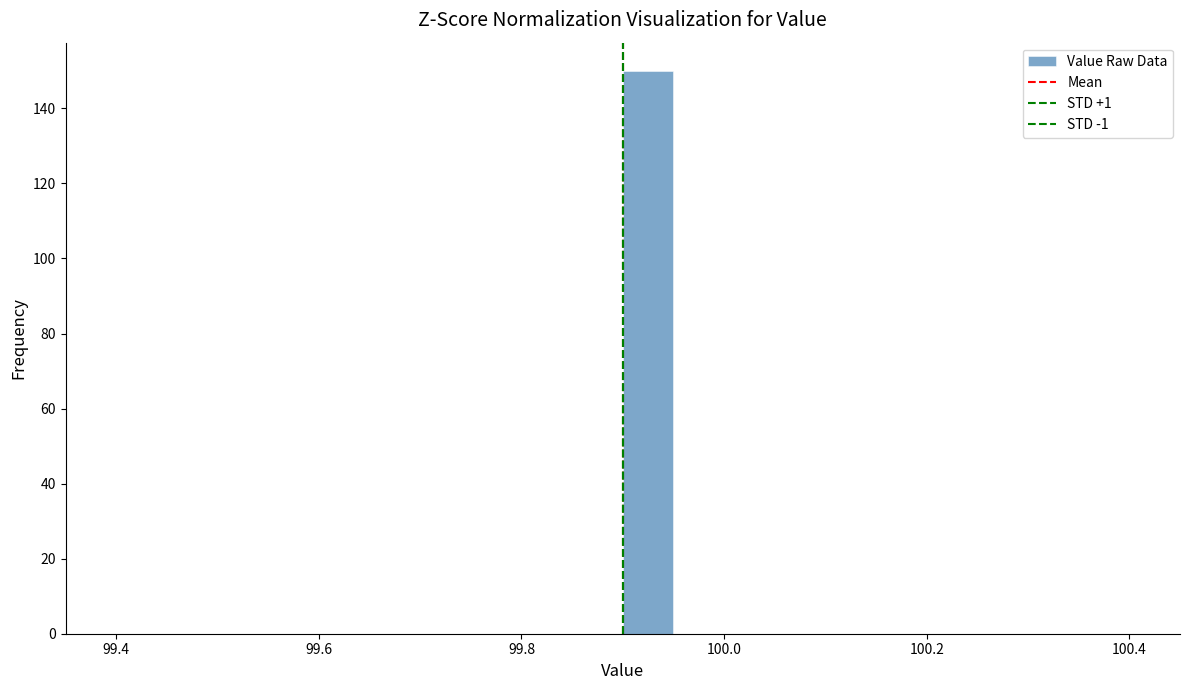

Read against the x-axis, roughly where is the centre of the tallest bar?

99.92